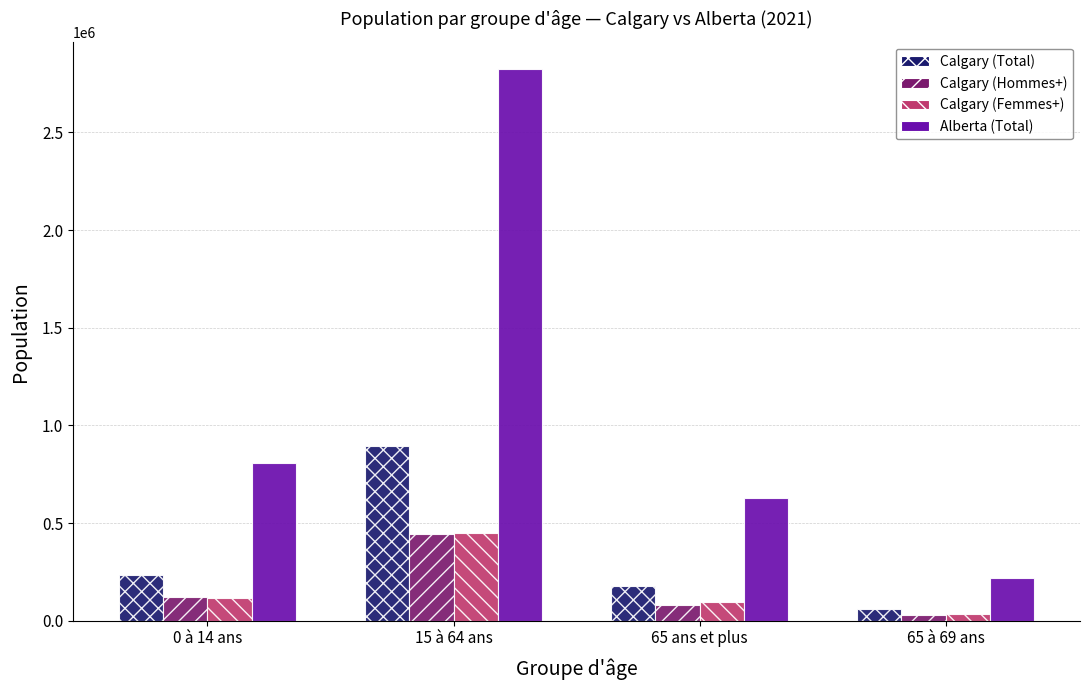

Which series has the largest range (max minus min)?

Alberta (Total)